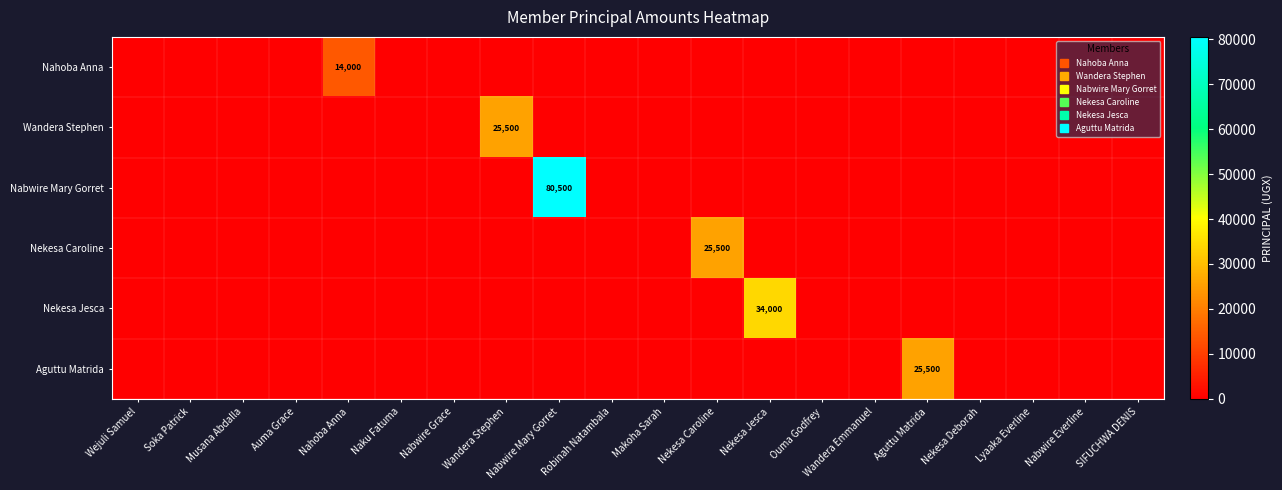

Which series has the widest spread of values?

Nabwire Mary Gorret